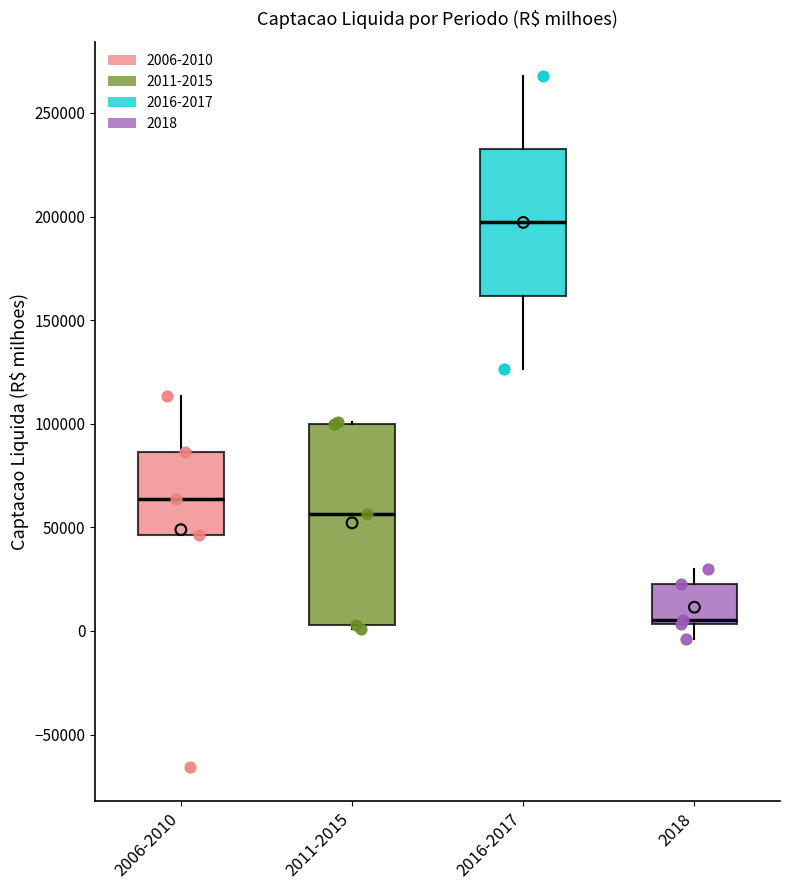

Where is the lower edge of the box for 2018 on the y-axis? The values are not printed on the chart, so give them approximately, as read against the axis.

5000